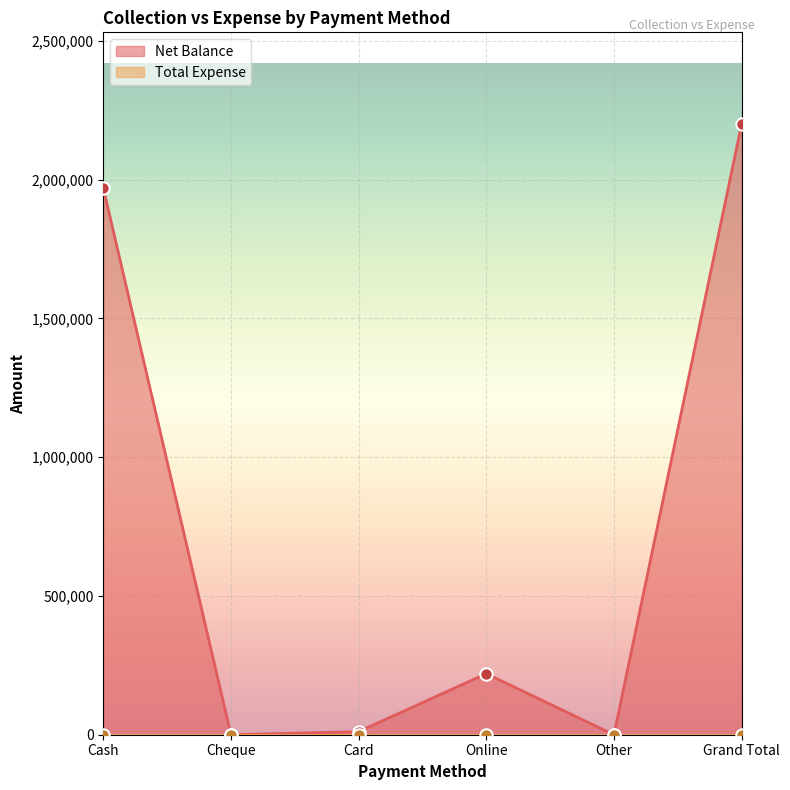

Between Cheque and Card, which is larger?

Card